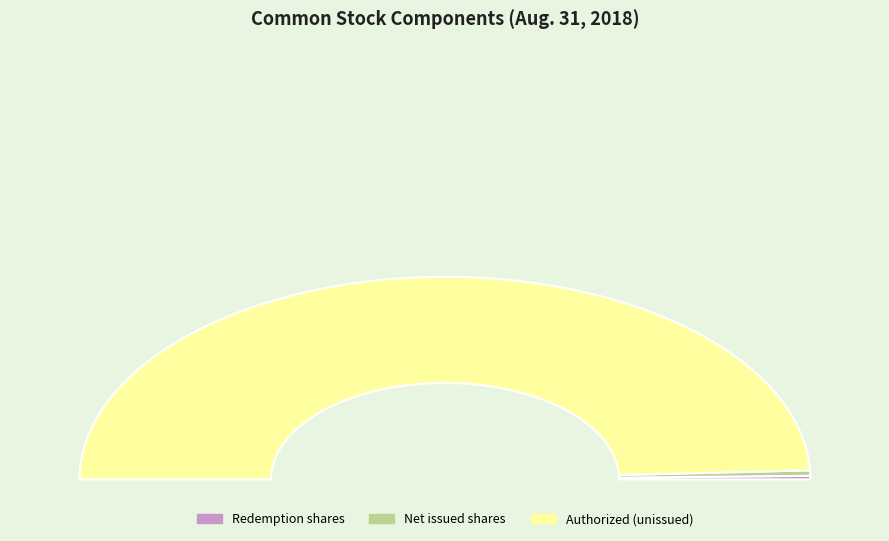

Does Redemption of common stock, shares represent more than half of the total?

No